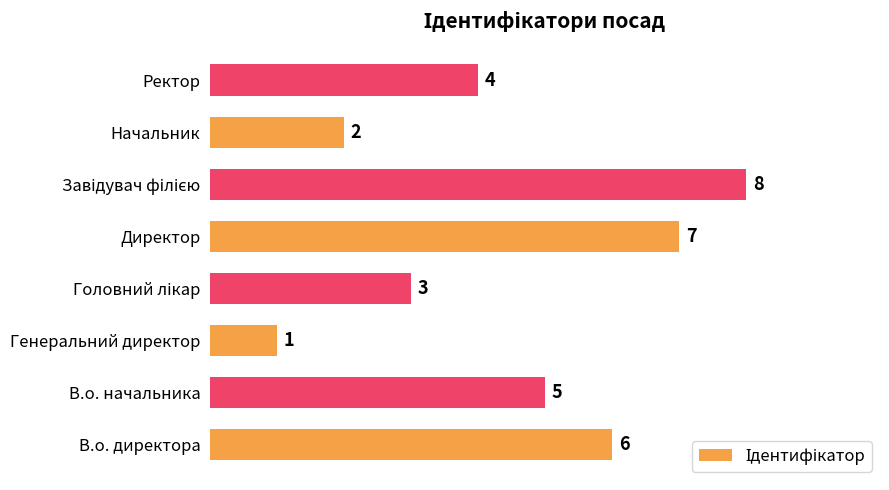

Reading bottom to top, transcribe all the data shown in this chart.

6	5	1	3	7	8	2	4